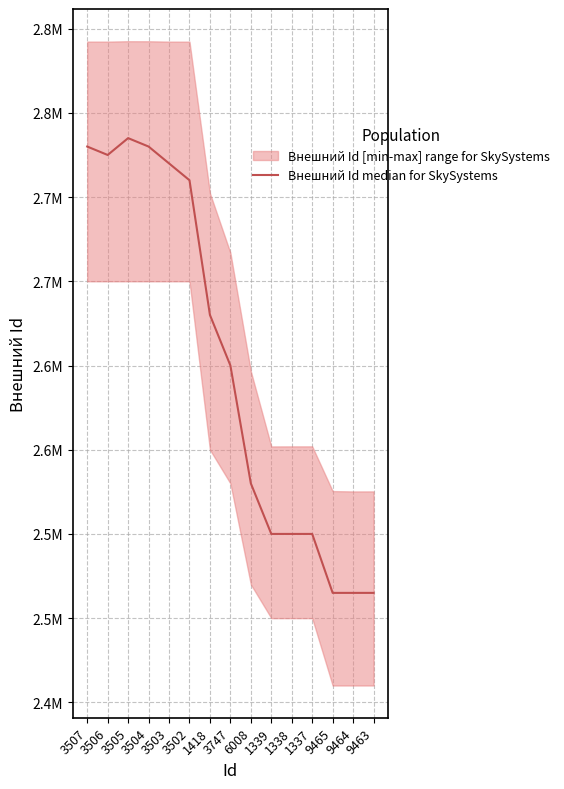

Which has a higher value, 3507 or 9463?

3507